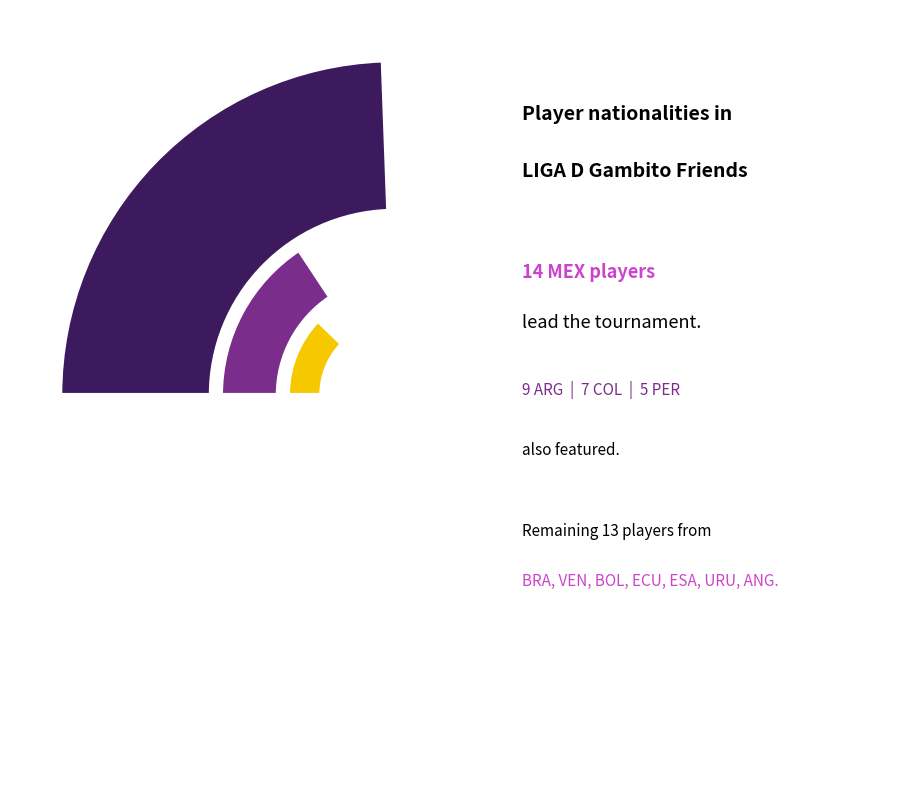

To the nearest percent, what is the difference between the largest and smallest slice percentages?

30%